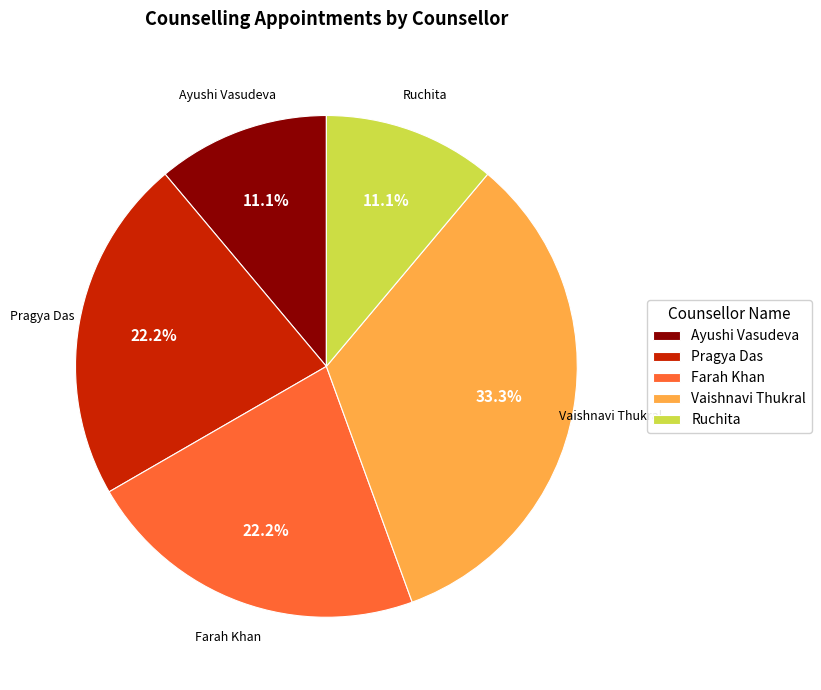

Is it true that Vaishnavi Thukral is 33% of the pie?

True